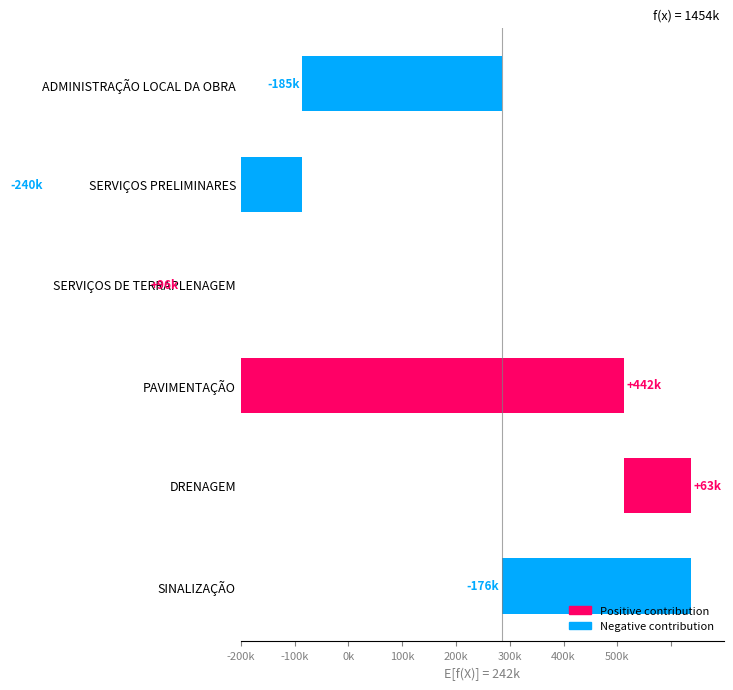

The value at ADMINISTRAÇÃO LOCAL DA OBRA is 88495.7. True or false?

False